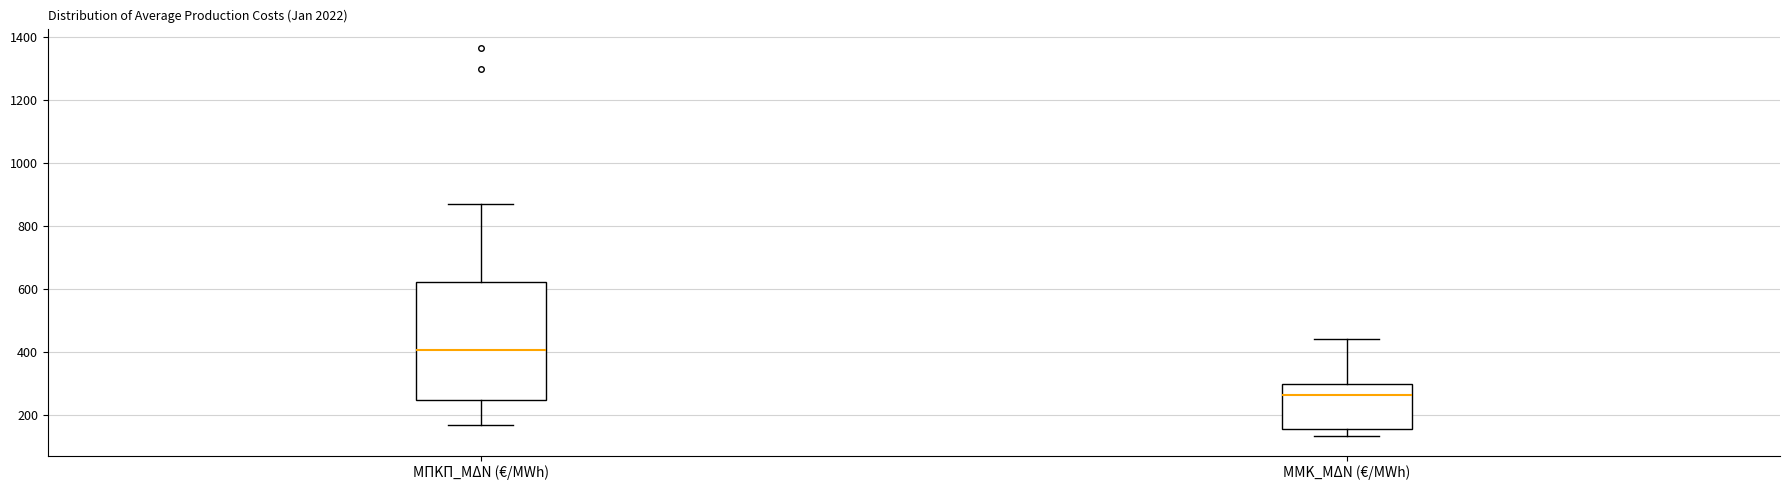

Reading left to right, transcribe this box plot: for each box, give where its median line is, the range the box spans, and where its two whiskers end, as read against the y-axis. The values are not printed on the chart, so give them approximately, as read against the axis.

ΜΠΚΠ_ΜΔΝ (€/MWh): median 400, box 240 to 620, whiskers 160 to 860
ΜΜΚ_ΜΔΝ (€/MWh): median 260, box 160 to 300, whiskers 140 to 440